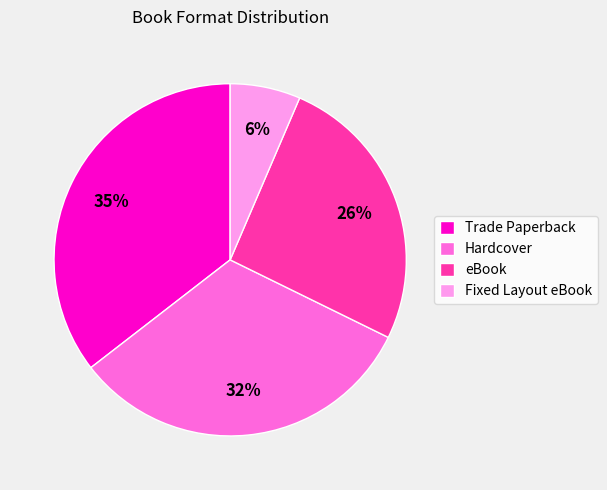

Do Hardcover and Trade Paperback together represent more than half of the pie?

Yes